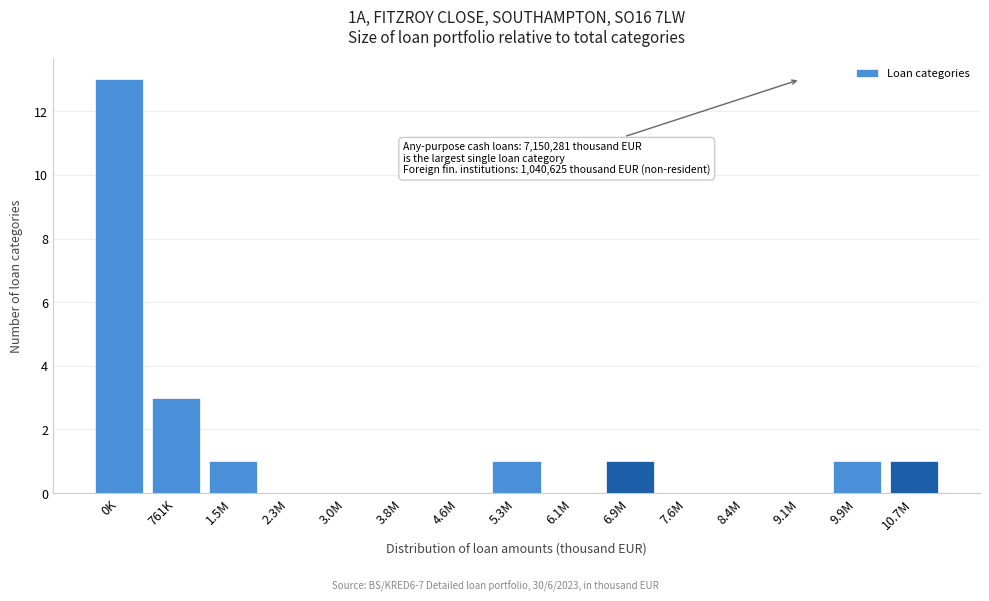

Reading left to right, list all the values displayed in this chart.

0K=13	761K=3	1.5M=1	2.3M=0	3.0M=0	3.8M=0	4.6M=0	5.3M=1	6.1M=0	6.9M=1	7.6M=0	8.4M=0	9.1M=0	9.9M=1	10.7M=1